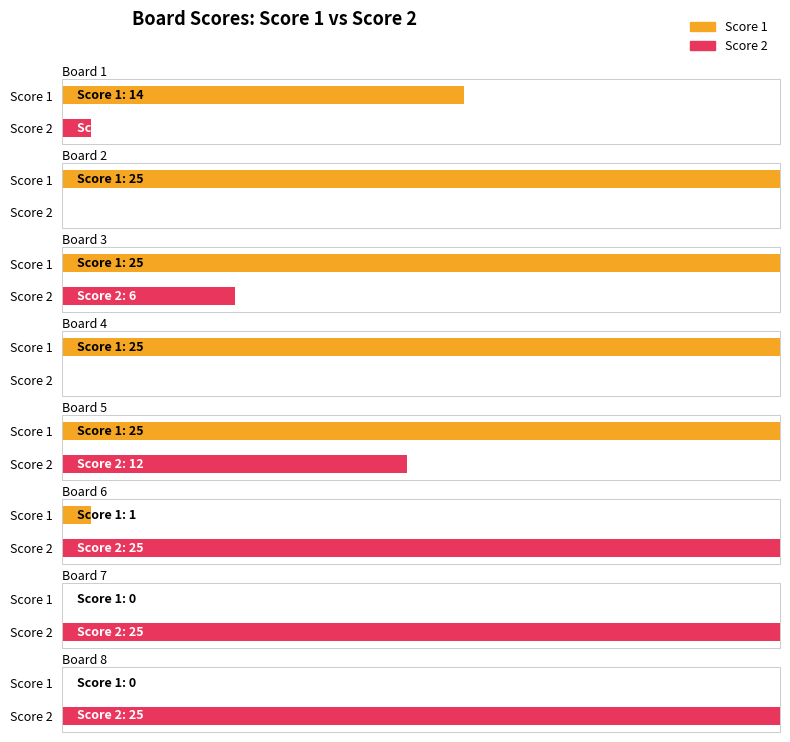

At which category does the chart reach its minimum across all series?

Board 7